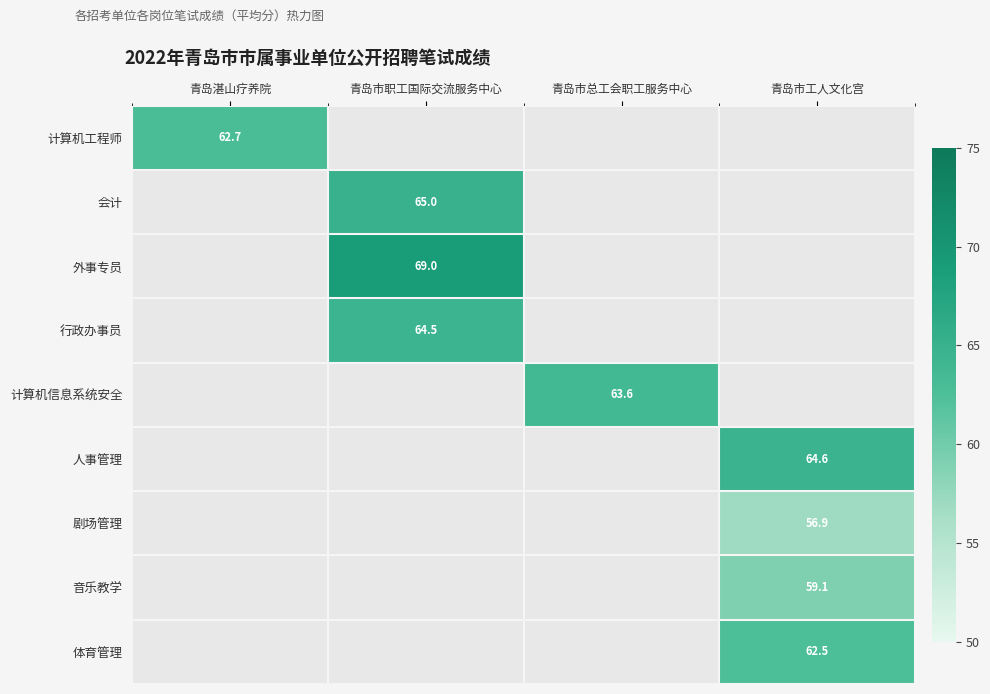

How many data points does each series have?

4